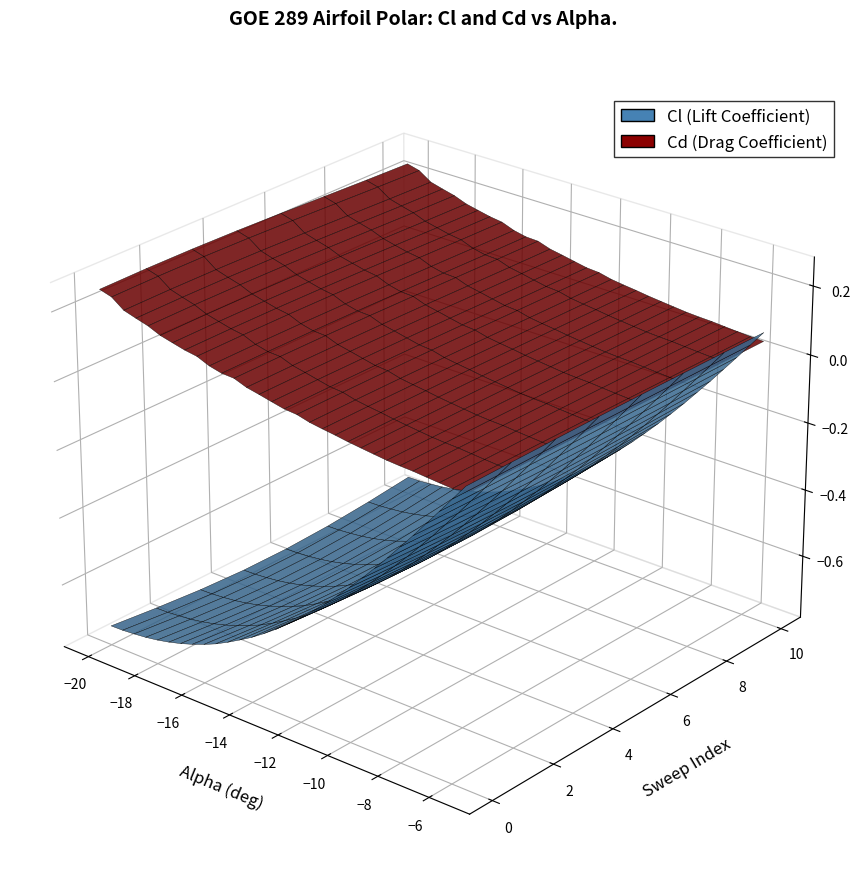

Reading left to right, what are all the values shown in this chart?

alpha: alpha=-20.0	Cl=-19.5	Cd=-19.0	3=-18.5	4=-18.0	5=-17.5	6=-17.0	7=-16.5	8=-16.0	9=-15.5	10=-15.0	11=-14.5	12=-14.0	13=-13.5	14=-13.0	15=-12.5	16=-12.0	17=-11.5	18=-11.0	19=-10.5	20=-10.0	21=-9.5	22=-9.0	23=-8.5	24=-8.0	25=-7.5	26=-7.0	27=-6.5	28=-6.0	29=-5.5
Cl: alpha=-0.7	Cl=-0.7	Cd=-0.7	3=-0.7	4=-0.7	5=-0.7	6=-0.7	7=-0.7	8=-0.7	9=-0.7	10=-0.6	11=-0.6	12=-0.6	13=-0.6	14=-0.5	15=-0.5	16=-0.5	17=-0.4	18=-0.4	19=-0.4	20=-0.3	21=-0.3	22=-0.3	23=-0.2	24=-0.2	25=-0.1	26=-0.1	27=-0.0	28=0.0	29=0.1
Cd: alpha=0.2	Cl=0.2	Cd=0.2	3=0.2	4=0.2	5=0.2	6=0.2	7=0.2	8=0.2	9=0.1	10=0.1	11=0.1	12=0.1	13=0.1	14=0.1	15=0.1	16=0.1	17=0.1	18=0.1	19=0.1	20=0.1	21=0.1	22=0.1	23=0.1	24=0.1	25=0.1	26=0.1	27=0.1	28=0.0	29=0.0